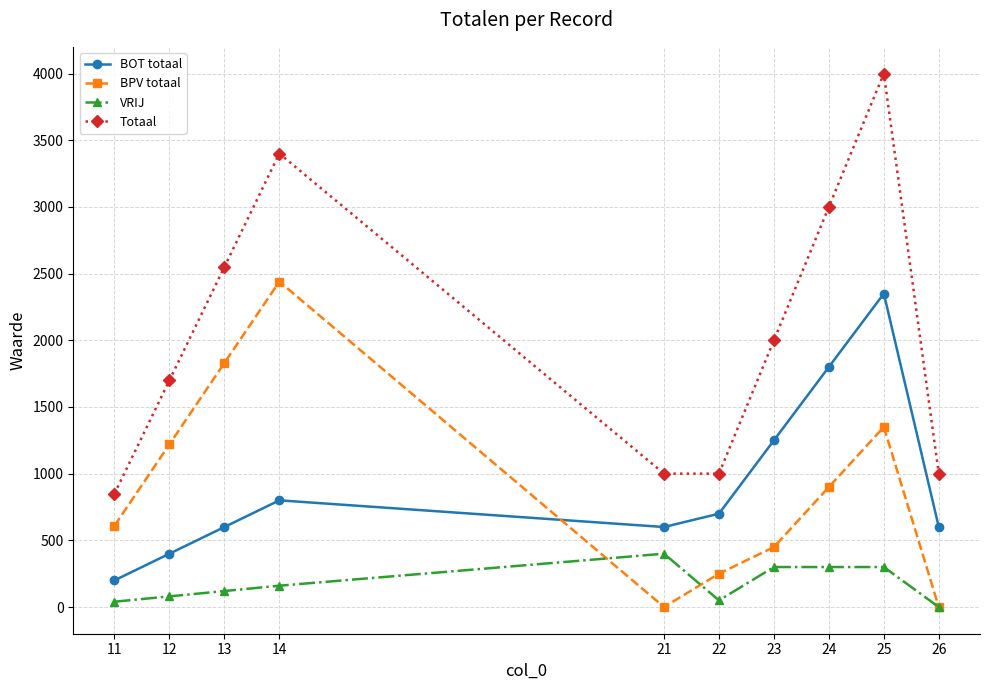

How many lines are shown in the chart?

4